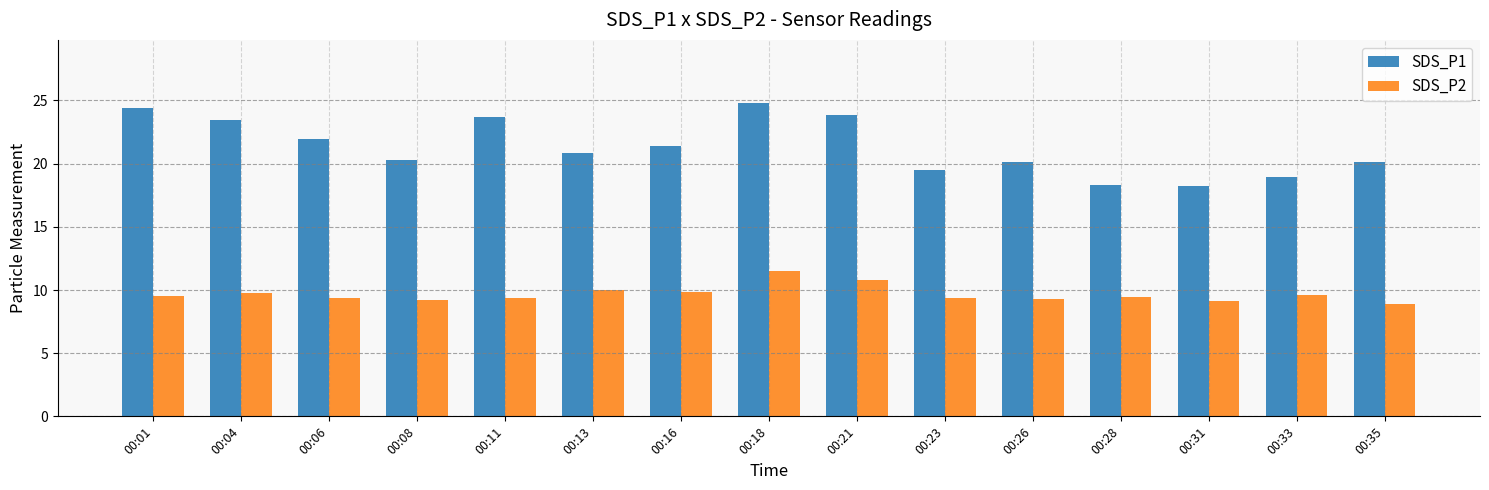

Is it true that SDS_P2 equals 9.8 at 00:16?

True